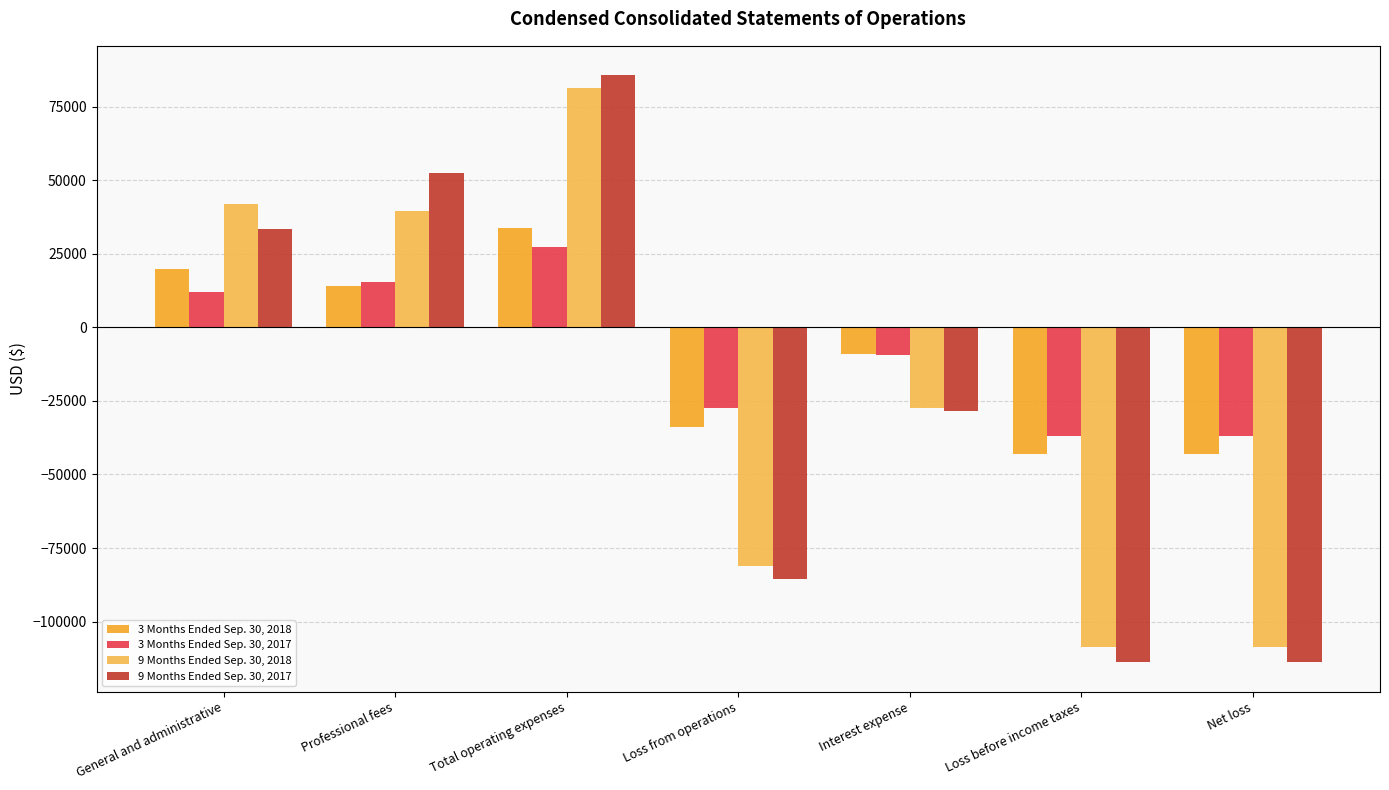

Rank the series by their maximum value, from lowest to highest.

3 Months Ended Sep. 30, 2017, 3 Months Ended Sep. 30, 2018, 9 Months Ended Sep. 30, 2018, 9 Months Ended Sep. 30, 2017